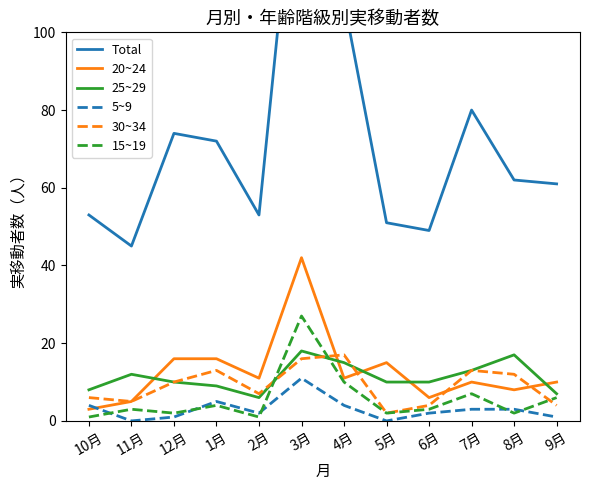

Rank the categories by 20~24 value from highest to lowest.

3月, 12月, 1月, 5月, 2月, 4月, 7月, 9月, 8月, 6月, 11月, 10月